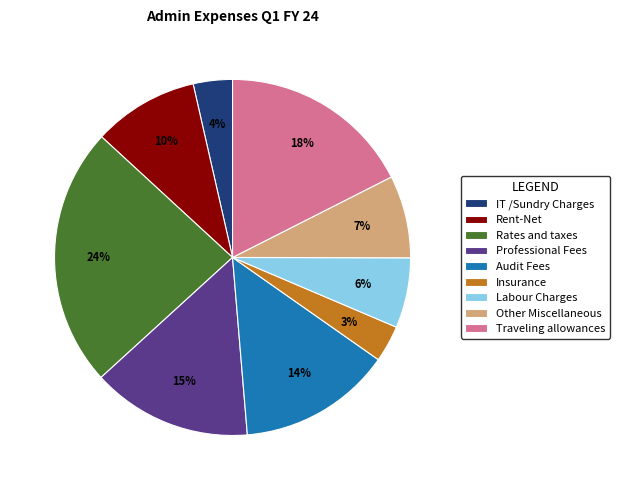

To the nearest percent, what is the average slice percentage?

11%